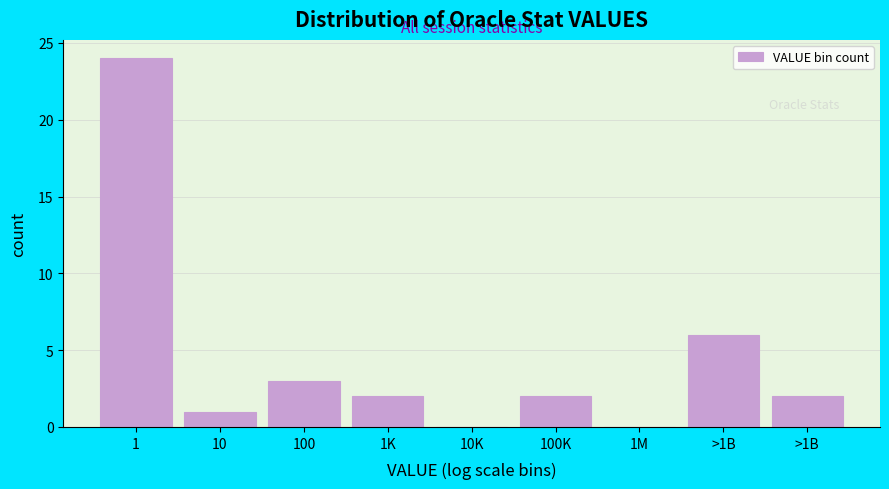

How many series are shown in this chart?

1